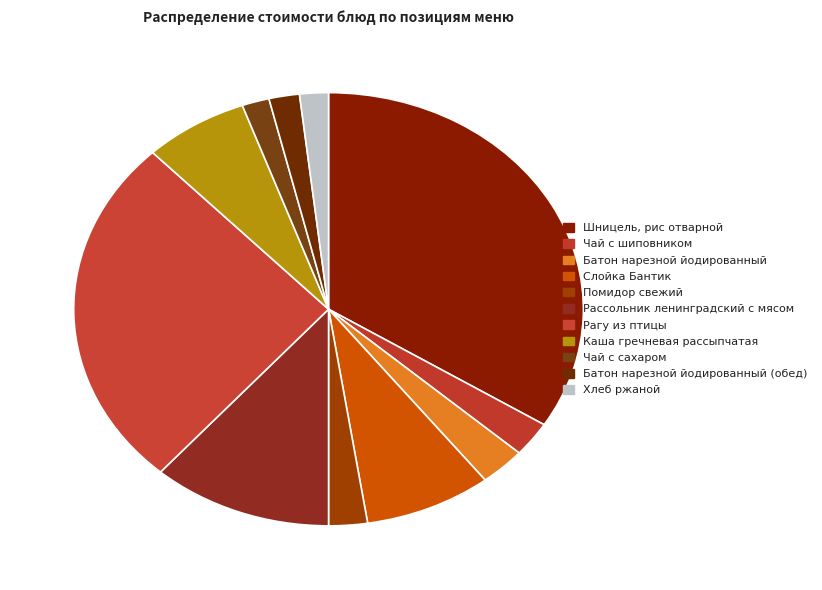

Which slice is the smallest?

Чай с сахаром